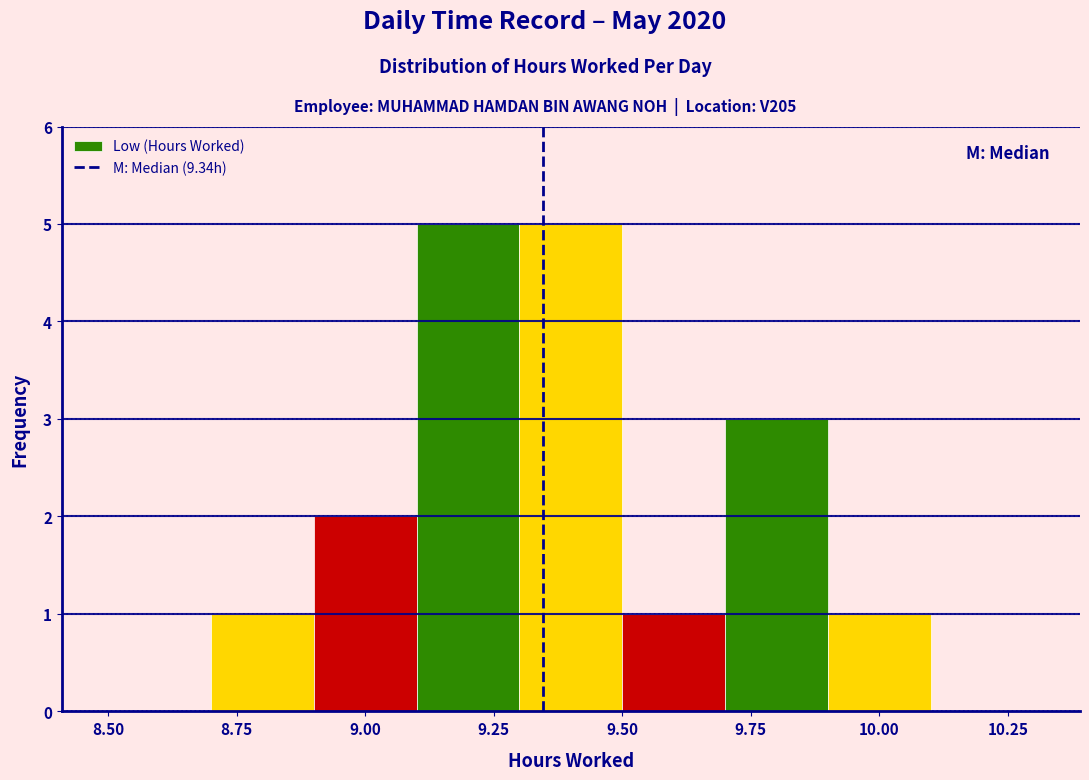

What is the height of the bar covering 8.9 to 9.1 on the x-axis? The values are not printed on the chart, so give them approximately, as read against the axis.

2